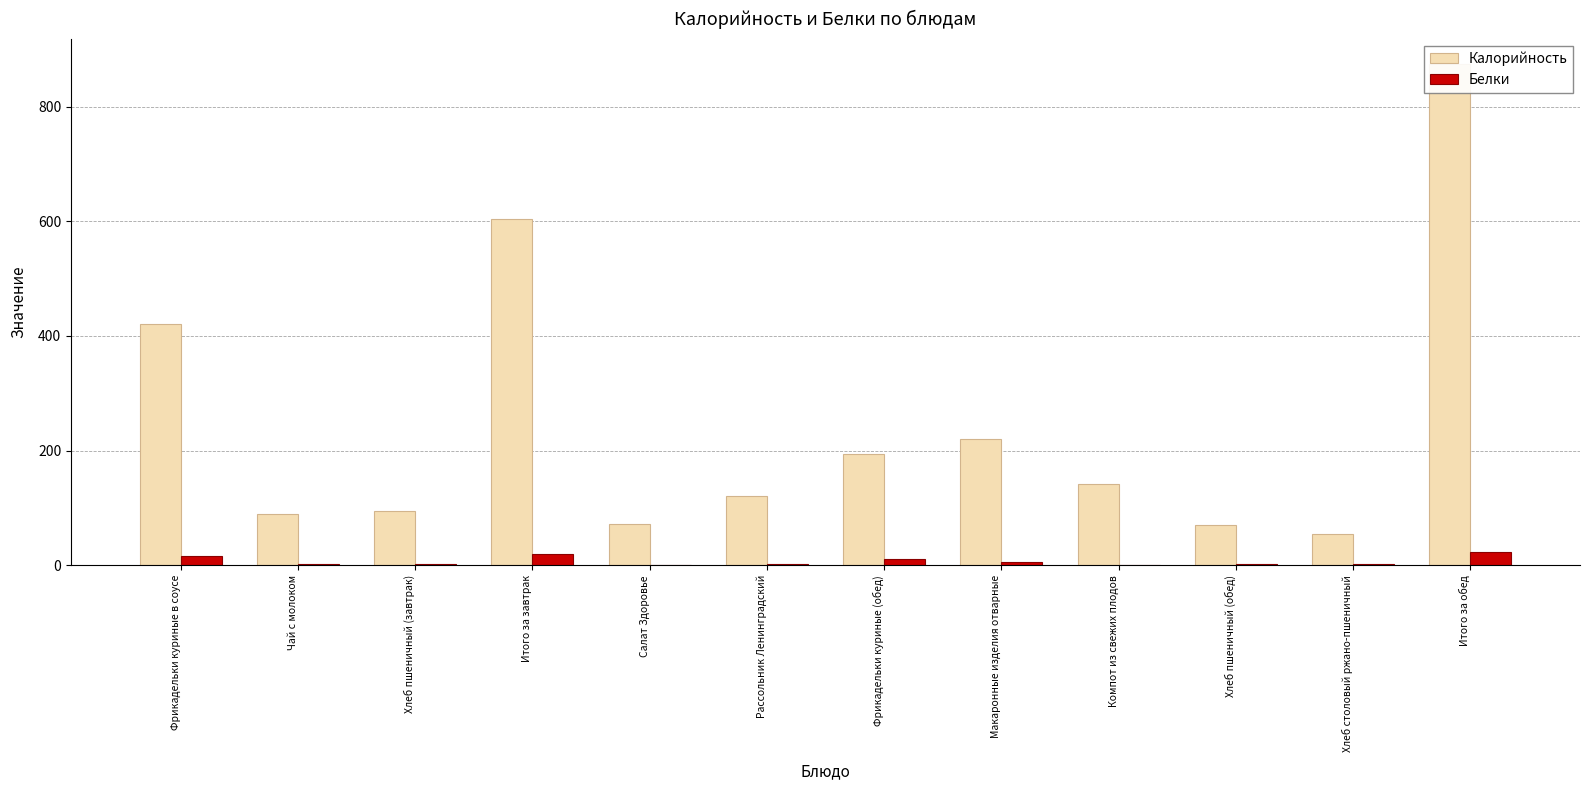

Which series has the largest total across all categories?

Калорийность